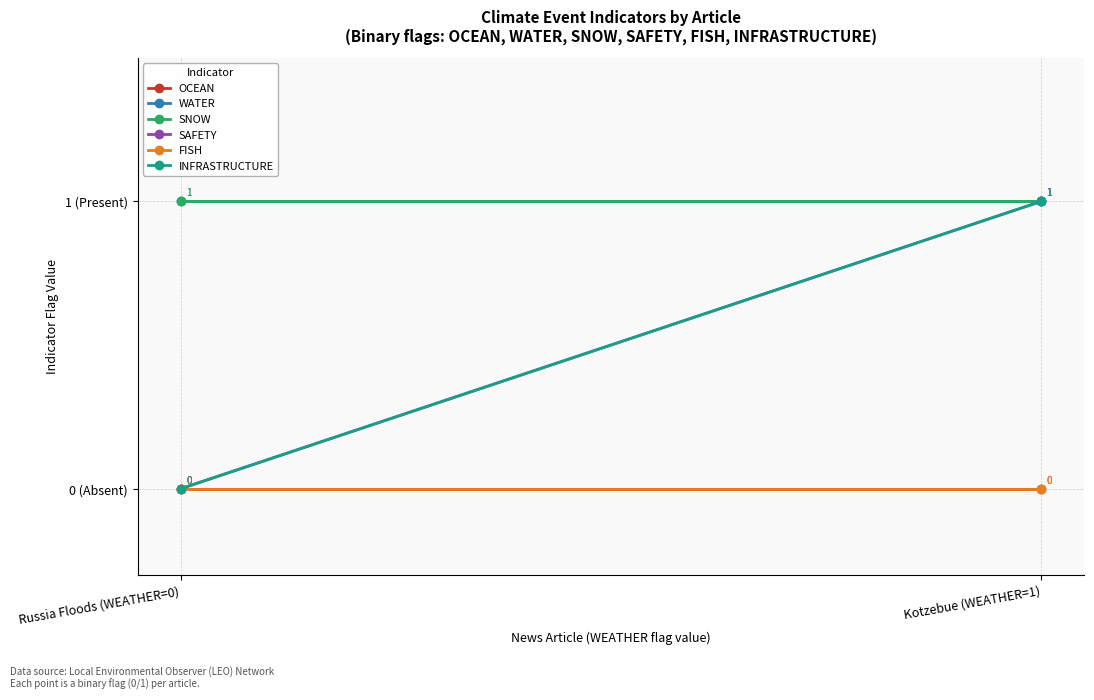

What is the label of the 1st point from the right?

Kotzebue (WEATHER=1)